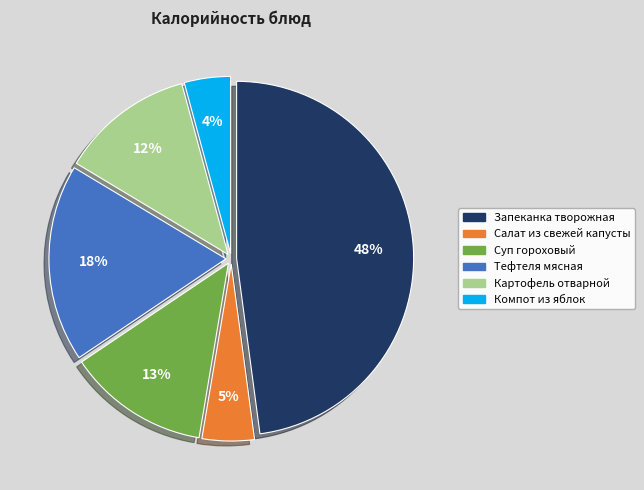

To the nearest percent, what percentage of the pie is Суп гороховый?

13%